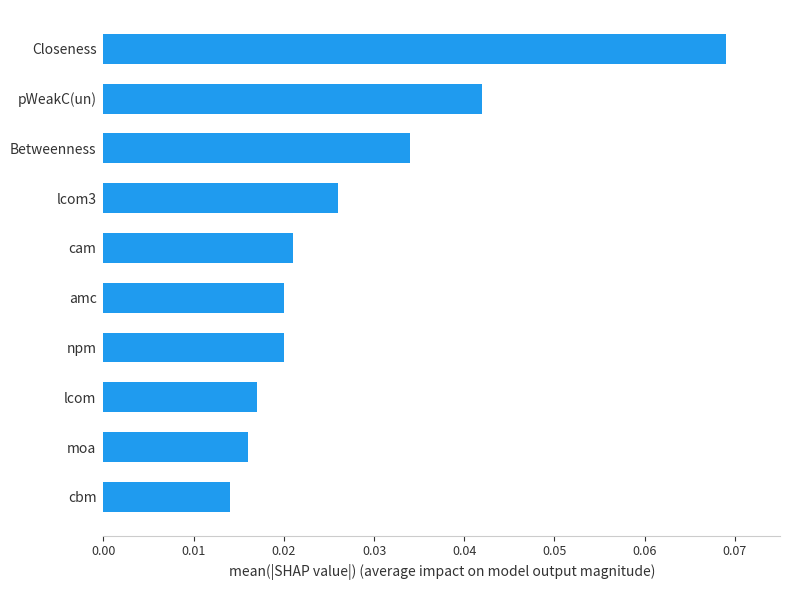

Which label corresponds to the largest value in the chart?

Closeness